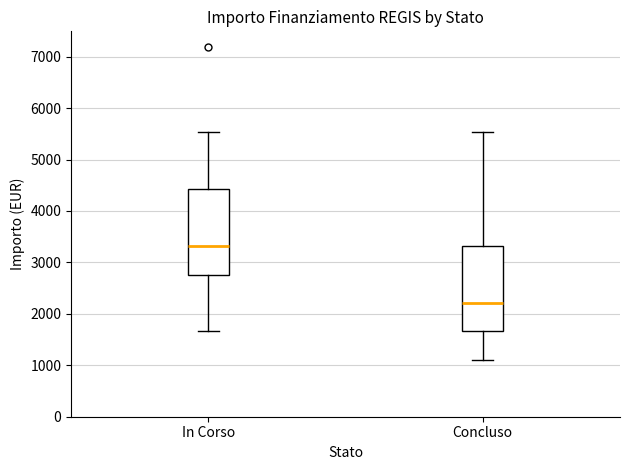

Where is the lower edge of the box for Concluso on the y-axis? The values are not printed on the chart, so give them approximately, as read against the axis.

1700